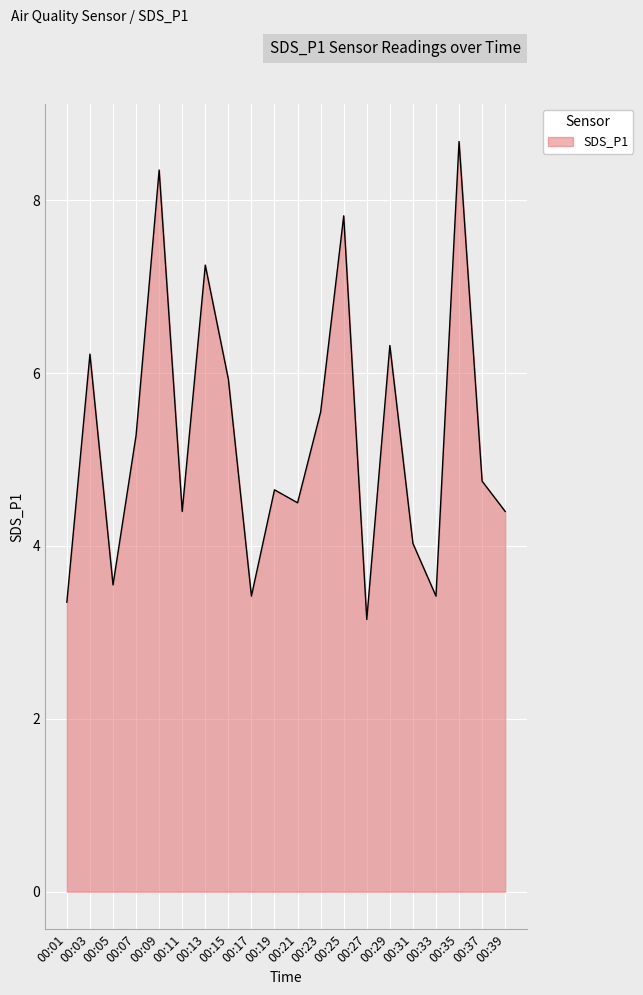

The value at 00:21 is 4.5. True or false?

True